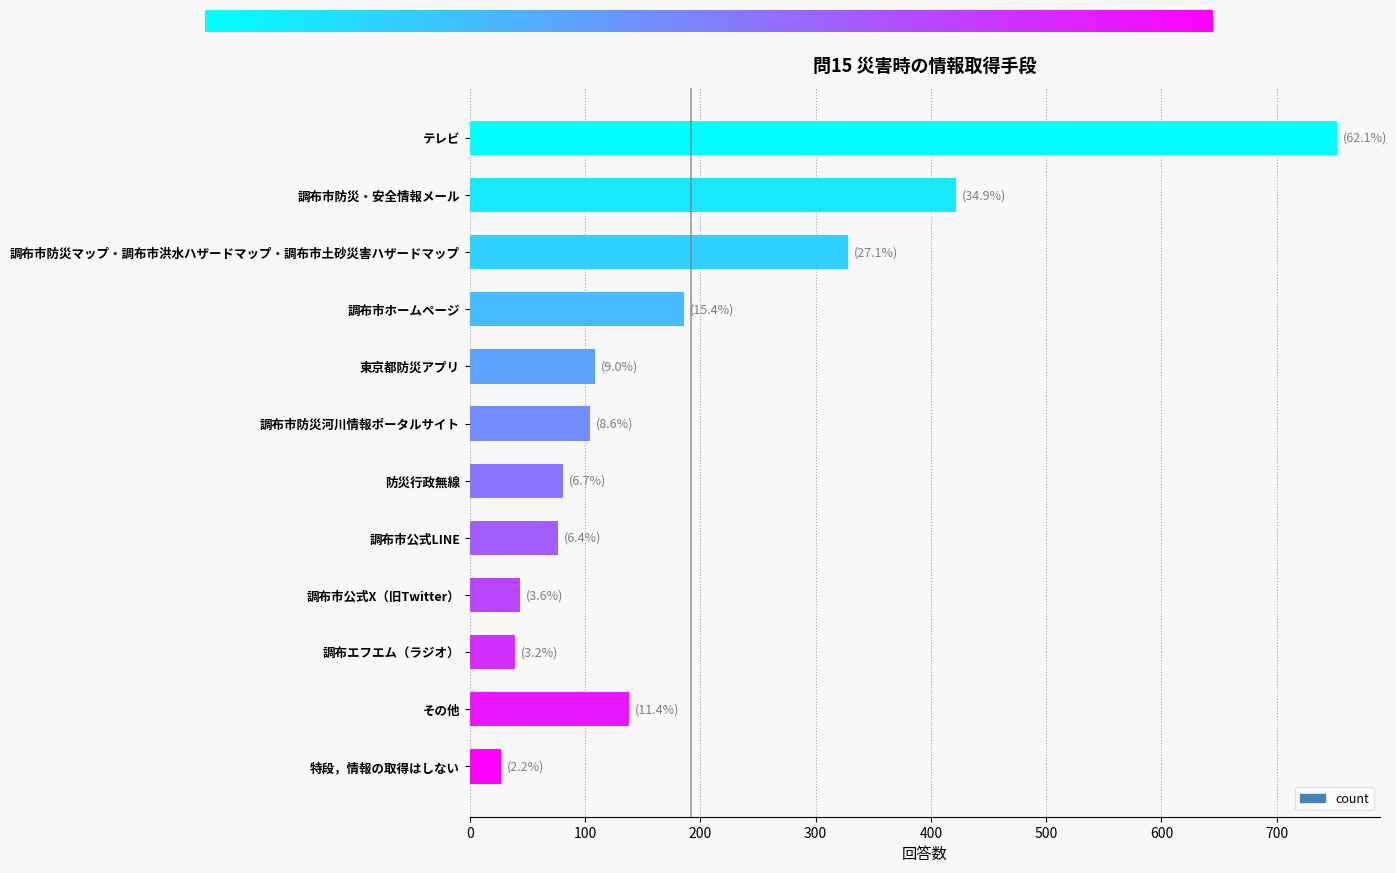

The value at 調布市公式X（旧Twitter） is 44. True or false?

True